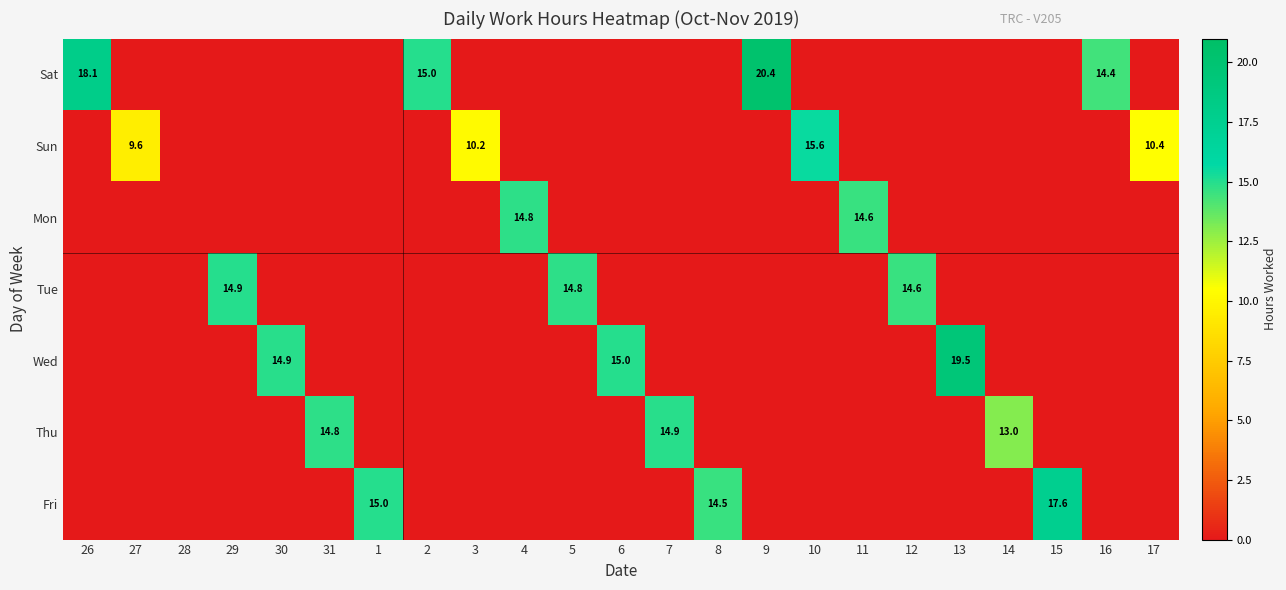

How many distinct data groups are displayed?

7